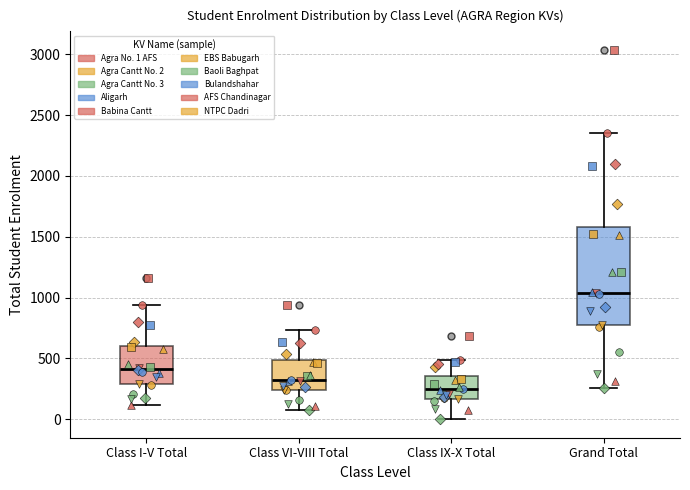

Which box's median line is the highest?

Grand Total